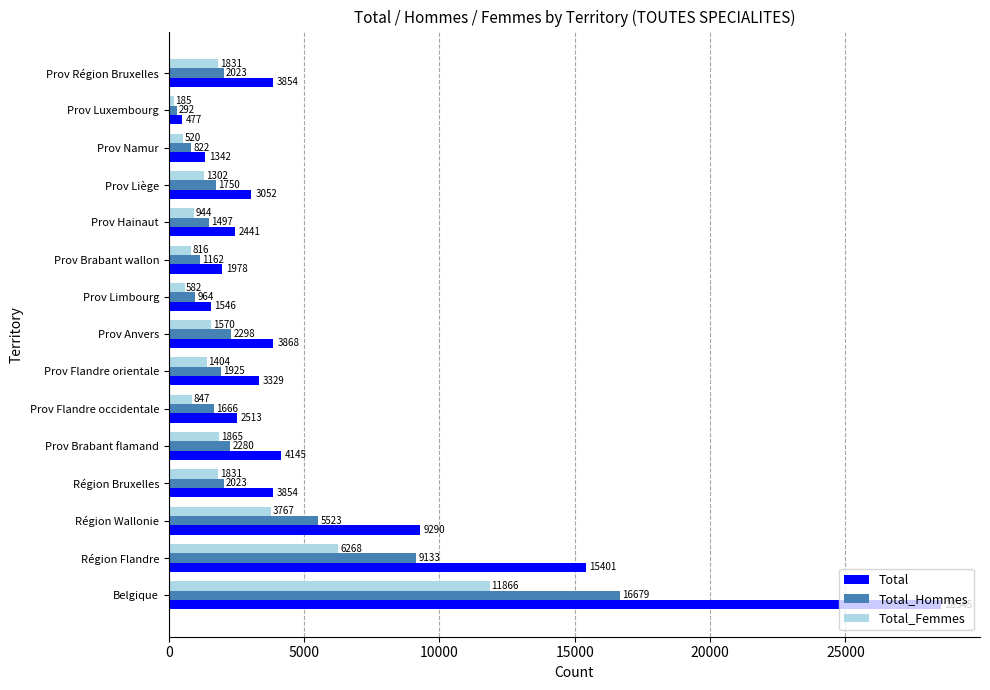

How many values in the Total_Femmes series are below 1404?

7